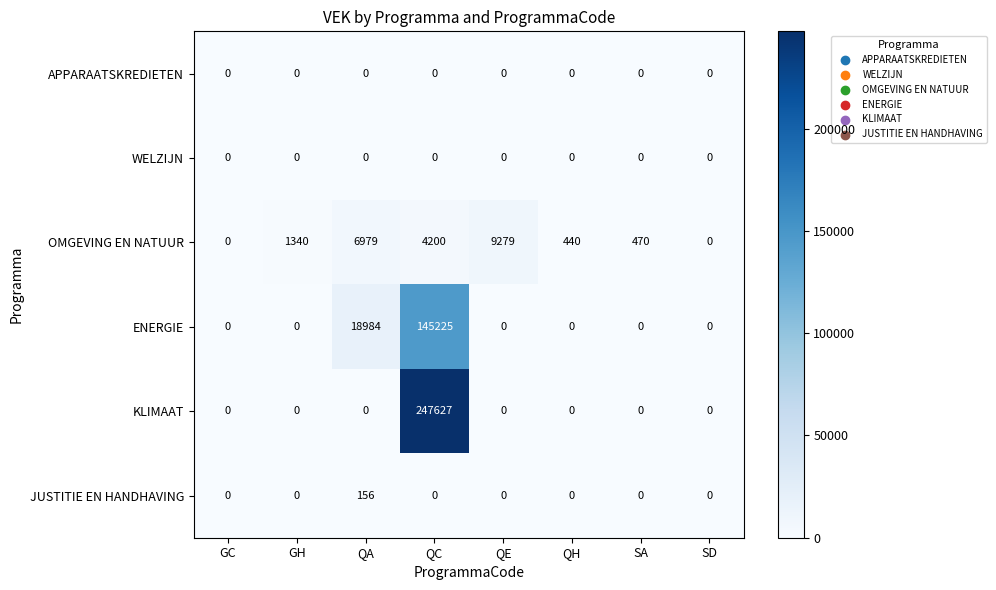

What is the difference between the OMGEVING EN NATUUR values at GH and SD?

1340